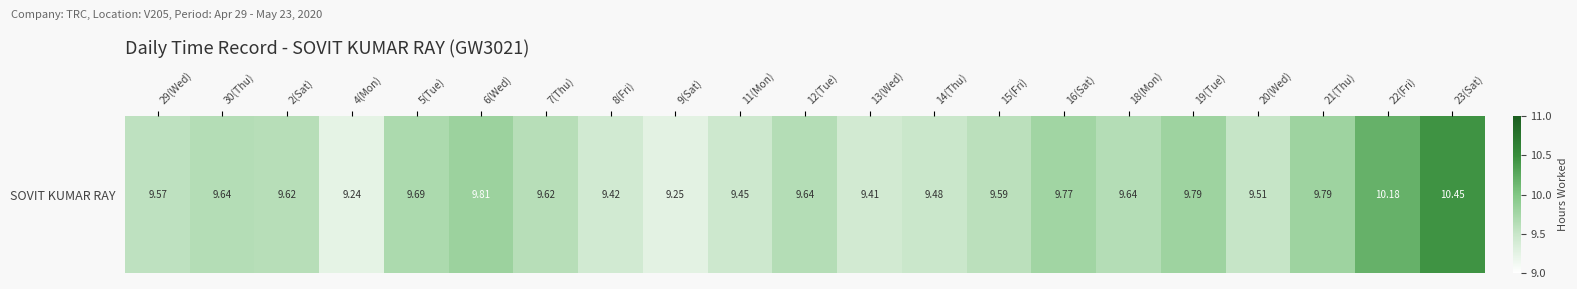

Reading right to left, extract all data points from this chart.

23(Sat)=10.4	22(Fri)=10.2	21(Thu)=9.8	20(Wed)=9.5	19(Tue)=9.8	18(Mon)=9.6	16(Sat)=9.8	15(Fri)=9.6	14(Thu)=9.5	13(Wed)=9.4	12(Tue)=9.6	11(Mon)=9.4	9(Sat)=9.2	8(Fri)=9.4	7(Thu)=9.6	6(Wed)=9.8	5(Tue)=9.7	4(Mon)=9.2	2(Sat)=9.6	30(Thu)=9.6	29(Wed)=9.6